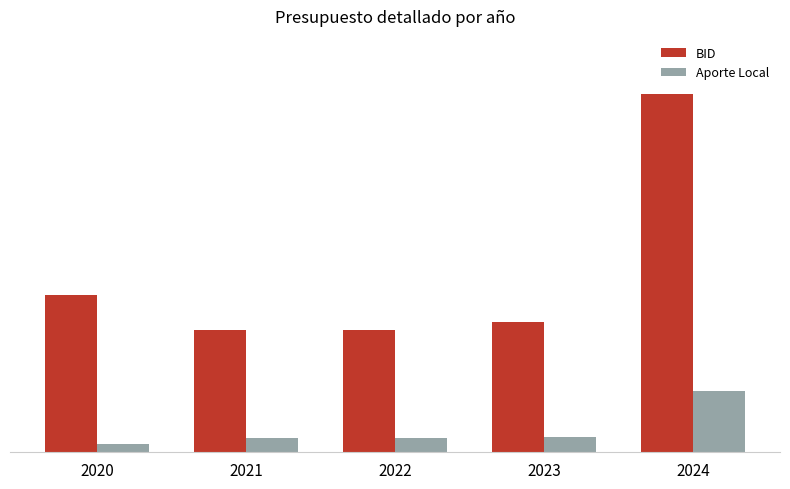

The BID series shows 6646133 at 2022. True or false?

False